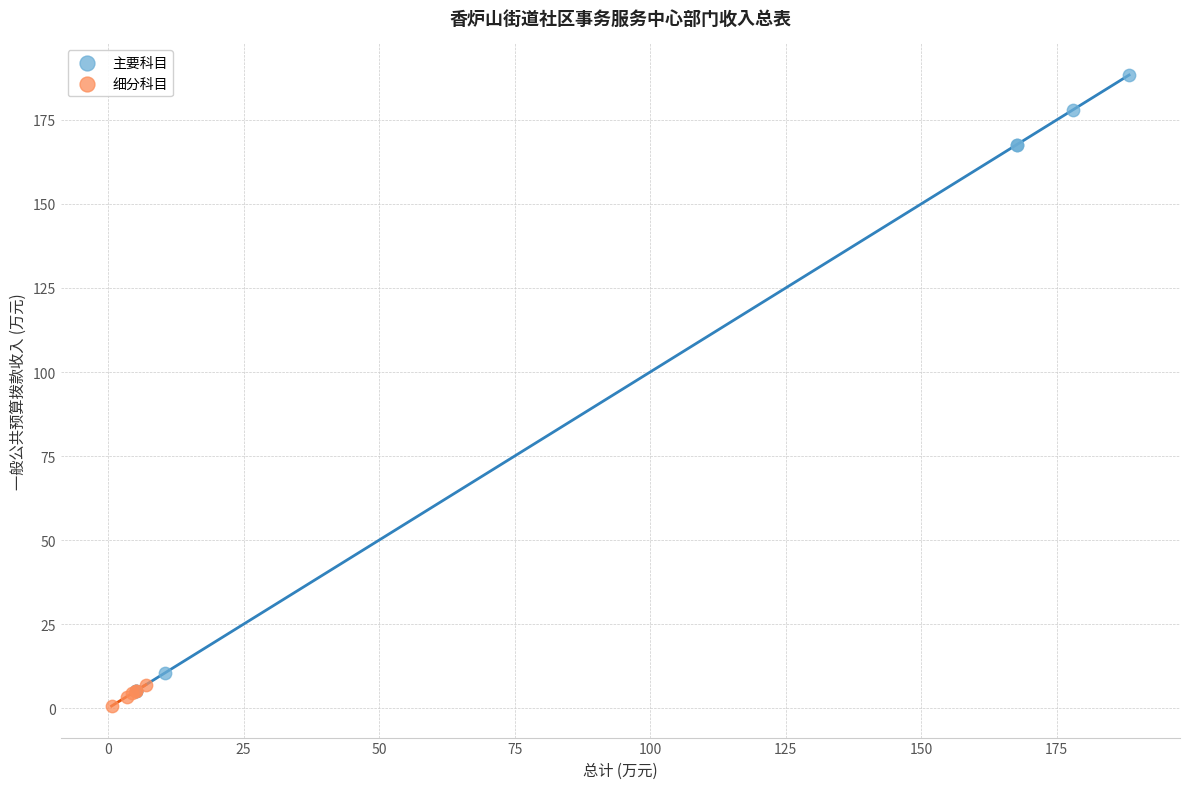

Which series contains the highest Y value?

主要科目